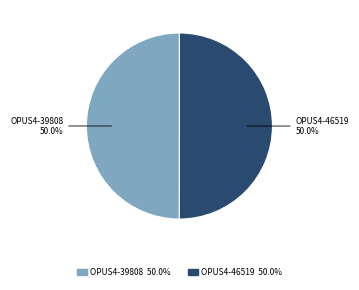

Do OPUS4-46519 and OPUS4-39808 together represent more than half of the pie?

Yes